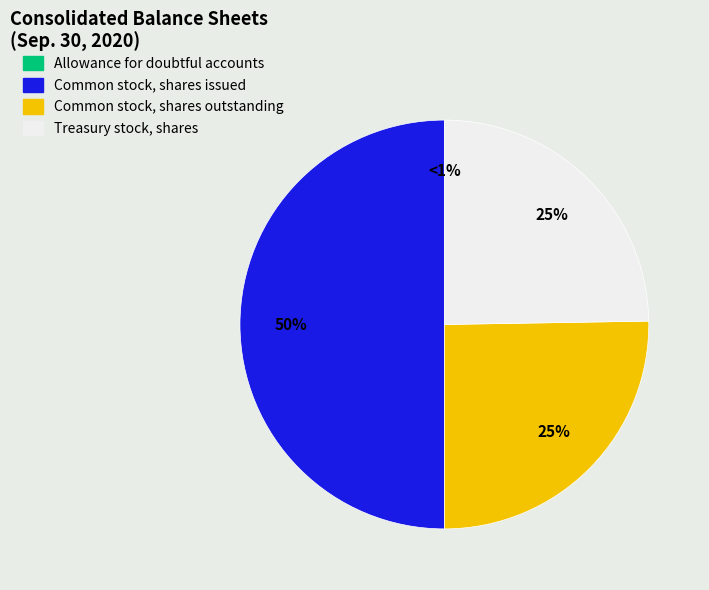

What percentage is the Treasury stock, shares slice, to the nearest percent?

25%